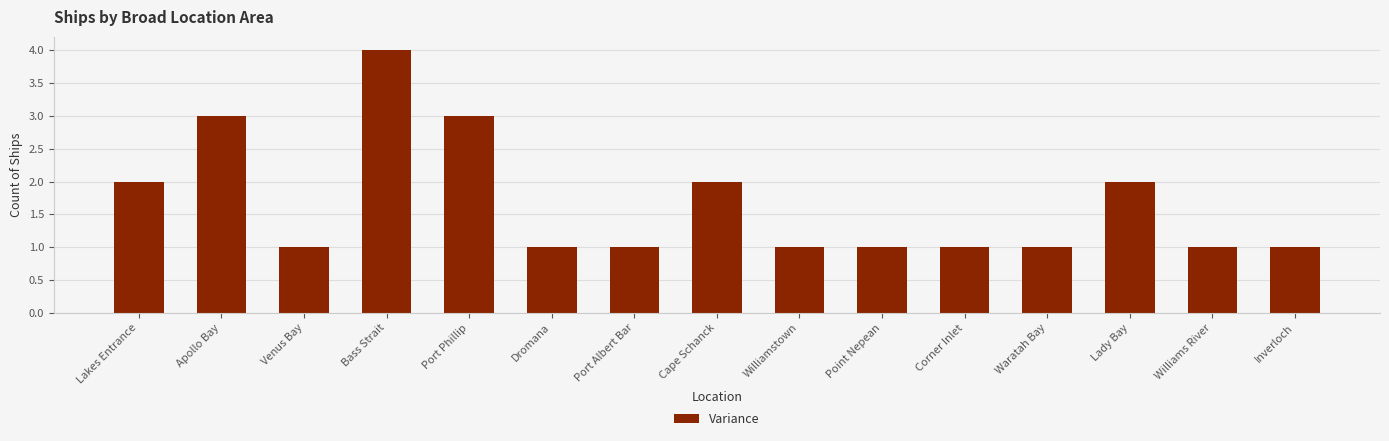

Reading left to right, list all the values displayed in this chart.

2	3	1	4	3	1	1	2	1	1	1	1	2	1	1